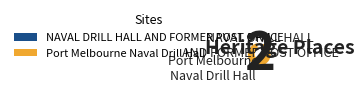

Is it true that NAVAL DRILL HALL AND FORMER POST OFFICE is 4% of the pie?

True